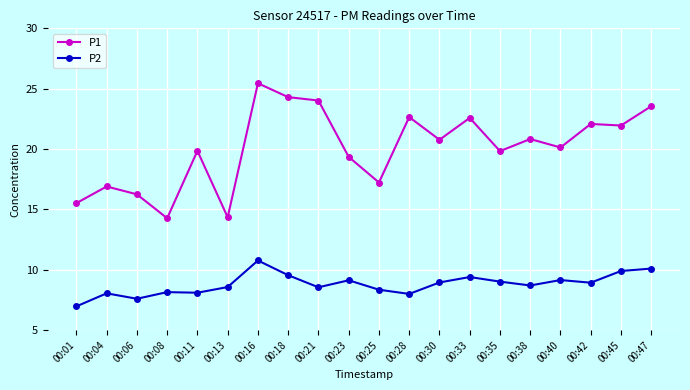

Which series changed the most between 00:01 and 00:33?

P1